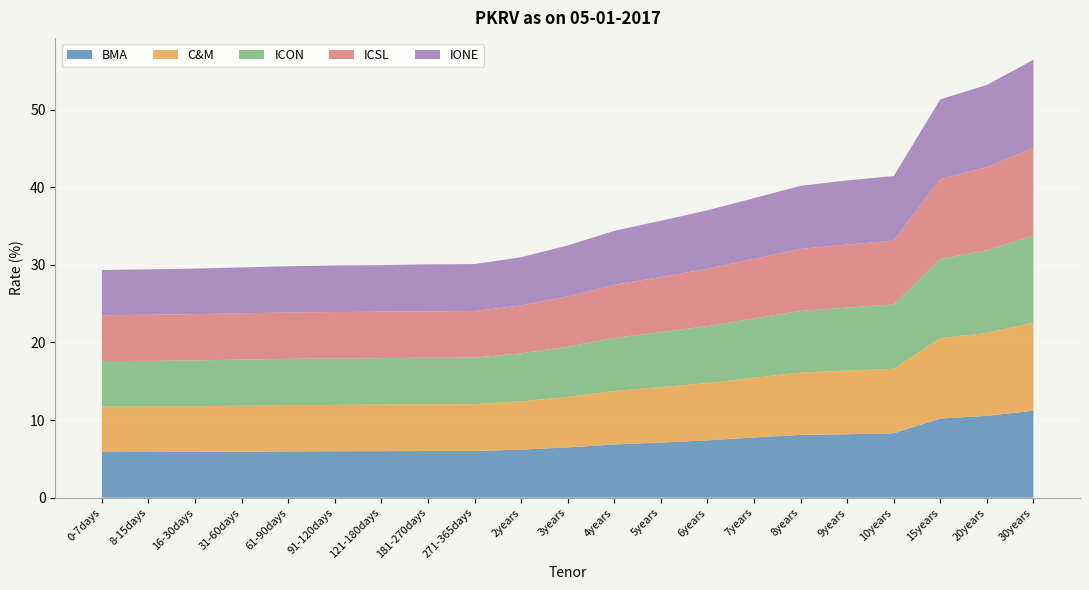

Reading left to right, extract all data points from this chart.

BMA: 0-7days=5.9	8-15days=5.9	16-30days=5.9	31-60days=5.9	61-90days=6.0	91-120days=6.0	121-180days=6.0	181-270days=6.0	271-365days=6.0	2years=6.2	3years=6.5	4years=6.9	5years=7.1	6years=7.4	7years=7.8	8years=8.1	9years=8.2	10years=8.3	15years=10.2	20years=10.6	30years=11.2
C&M: 0-7days=5.8	8-15days=5.9	16-30days=5.9	31-60days=5.9	61-90days=6.0	91-120days=6.0	121-180days=6.0	181-270days=6.0	271-365days=6.0	2years=6.2	3years=6.5	4years=6.9	5years=7.2	6years=7.4	7years=7.7	8years=8.0	9years=8.2	10years=8.3	15years=10.3	20years=10.7	30years=11.3
ICON: 0-7days=5.9	8-15days=5.9	16-30days=5.9	31-60days=5.9	61-90days=6.0	91-120days=6.0	121-180days=6.0	181-270days=6.0	271-365days=6.0	2years=6.2	3years=6.5	4years=6.8	5years=7.1	6years=7.3	7years=7.6	8years=7.9	9years=8.1	10years=8.3	15years=10.2	20years=10.7	30years=11.2
ICSL: 0-7days=5.9	8-15days=6.0	16-30days=6.0	31-60days=6.0	61-90days=6.0	91-120days=6.0	121-180days=6.0	181-270days=6.0	271-365days=6.0	2years=6.2	3years=6.5	4years=6.8	5years=7.1	6years=7.4	7years=7.7	8years=8.0	9years=8.1	10years=8.2	15years=10.3	20years=10.7	30years=11.3
IONE: 0-7days=5.8	8-15days=5.8	16-30days=5.9	31-60days=5.9	61-90days=6.0	91-120days=6.0	121-180days=6.0	181-270days=6.0	271-365days=6.0	2years=6.2	3years=6.6	4years=7.0	5years=7.2	6years=7.5	7years=7.8	8years=8.1	9years=8.3	10years=8.3	15years=10.3	20years=10.6	30years=11.3